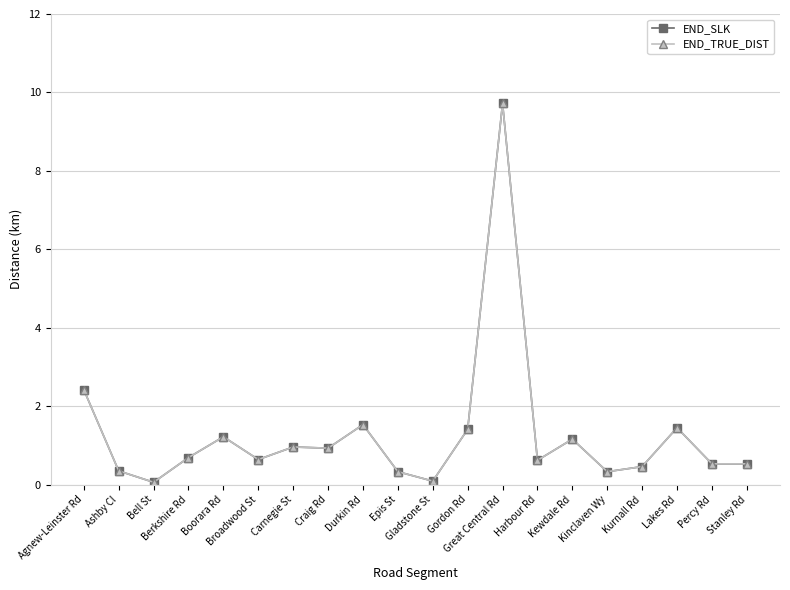

Reading left to right, extract all data points from this chart.

END_SLK: Agnew-Leinster Rd=2.4	Ashby Cl=0.3	Bell St=0.1	Berkshire Rd=0.7	Boorara Rd=1.2	Broadwood St=0.6	Carnegie St=1.0	Craig Rd=0.9	Durkin Rd=1.5	Epis St=0.3	Gladstone St=0.1	Gordon Rd=1.4	Great Central Rd=9.7	Harbour Rd=0.6	Kewdale Rd=1.2	Kinclaven Wy=0.3	Kurnall Rd=0.5	Lakes Rd=1.4	Percy Rd=0.5	Stanley Rd=0.5
END_TRUE_DIST: Agnew-Leinster Rd=2.4	Ashby Cl=0.3	Bell St=0.1	Berkshire Rd=0.7	Boorara Rd=1.2	Broadwood St=0.6	Carnegie St=1.0	Craig Rd=0.9	Durkin Rd=1.5	Epis St=0.3	Gladstone St=0.1	Gordon Rd=1.4	Great Central Rd=9.7	Harbour Rd=0.6	Kewdale Rd=1.2	Kinclaven Wy=0.3	Kurnall Rd=0.5	Lakes Rd=1.4	Percy Rd=0.5	Stanley Rd=0.5